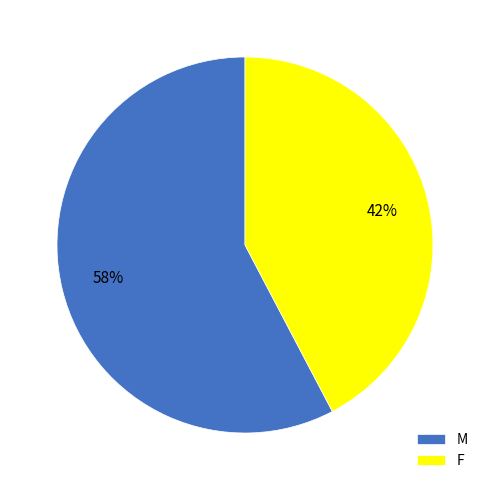

To the nearest percent, what is the combined percentage of F and M?

100%